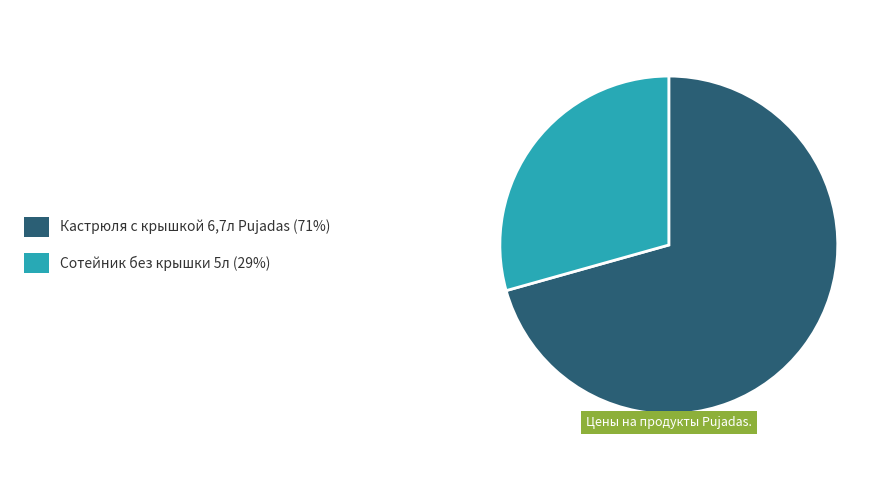

Does any single category account for the majority?

Yes